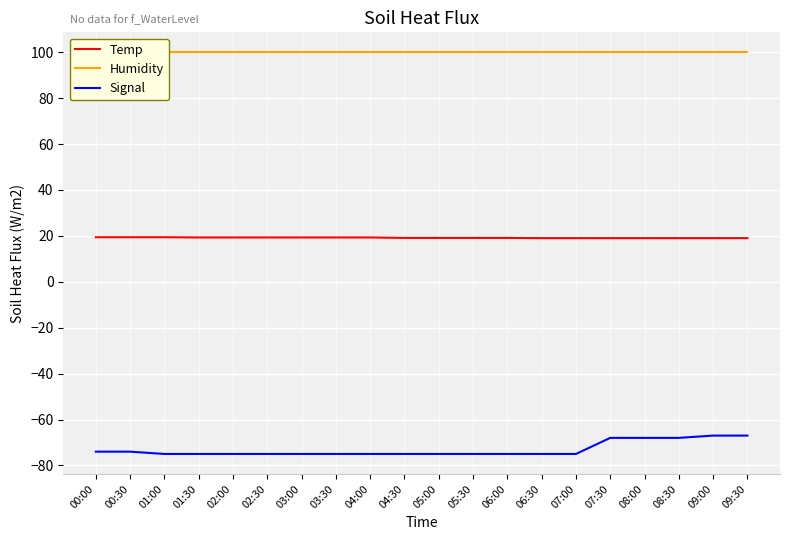

True or false: Signal has a value of -46.0 at 02:30.

False